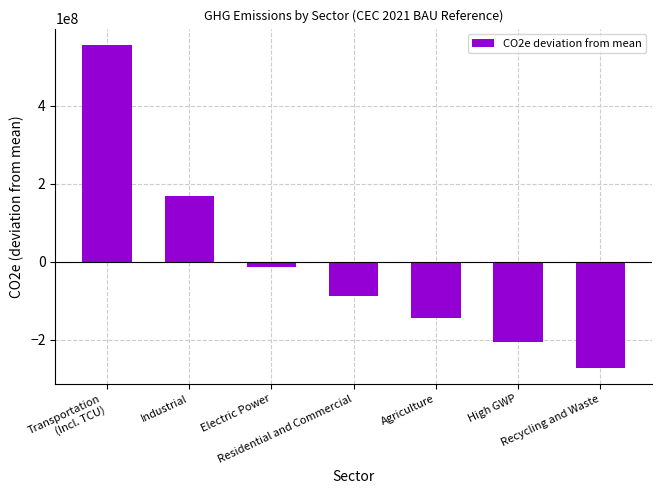

At which label is the value closest to 142269698?

Industrial